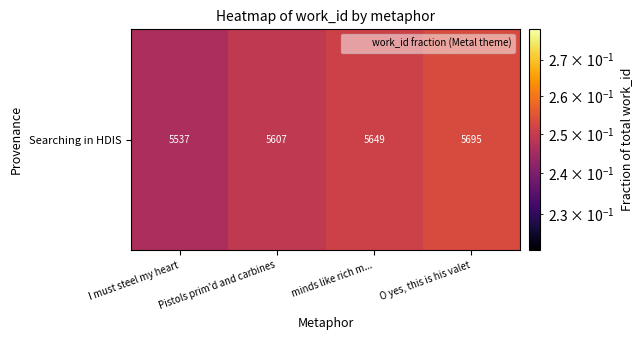

What value does the data have at minds like rich m...?

0.3